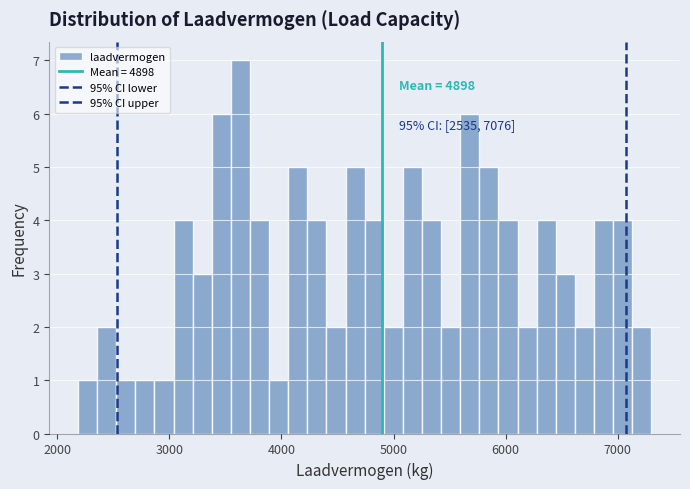

Around what value on the x-axis is the tallest bar? Give the approximate position of its centre, as read against the axis.

3600